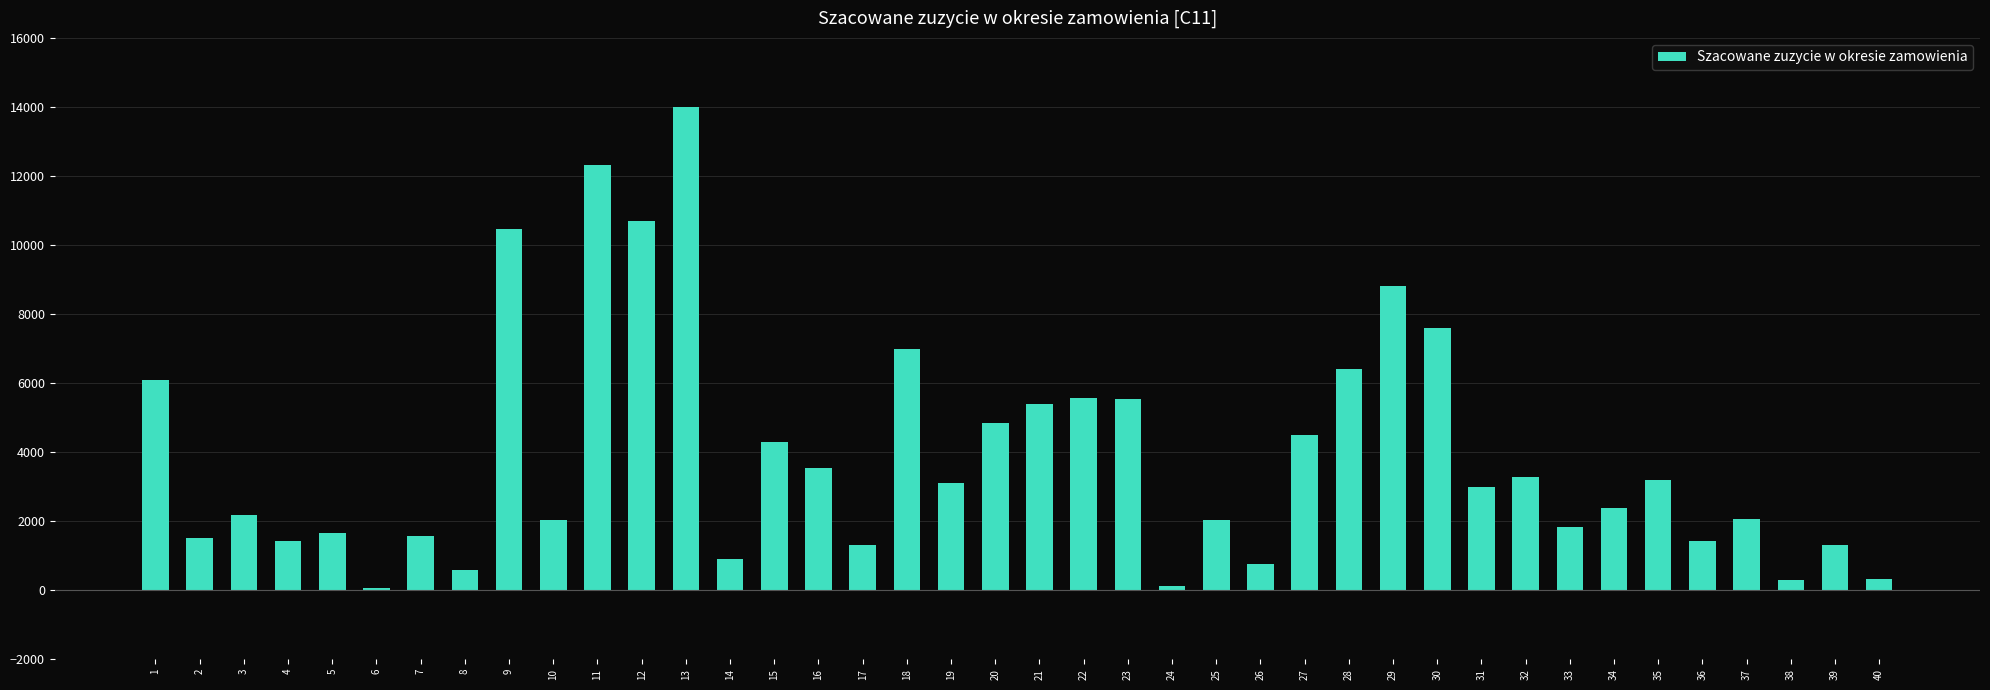

What is the difference between the maximum and second lowest values?

13878